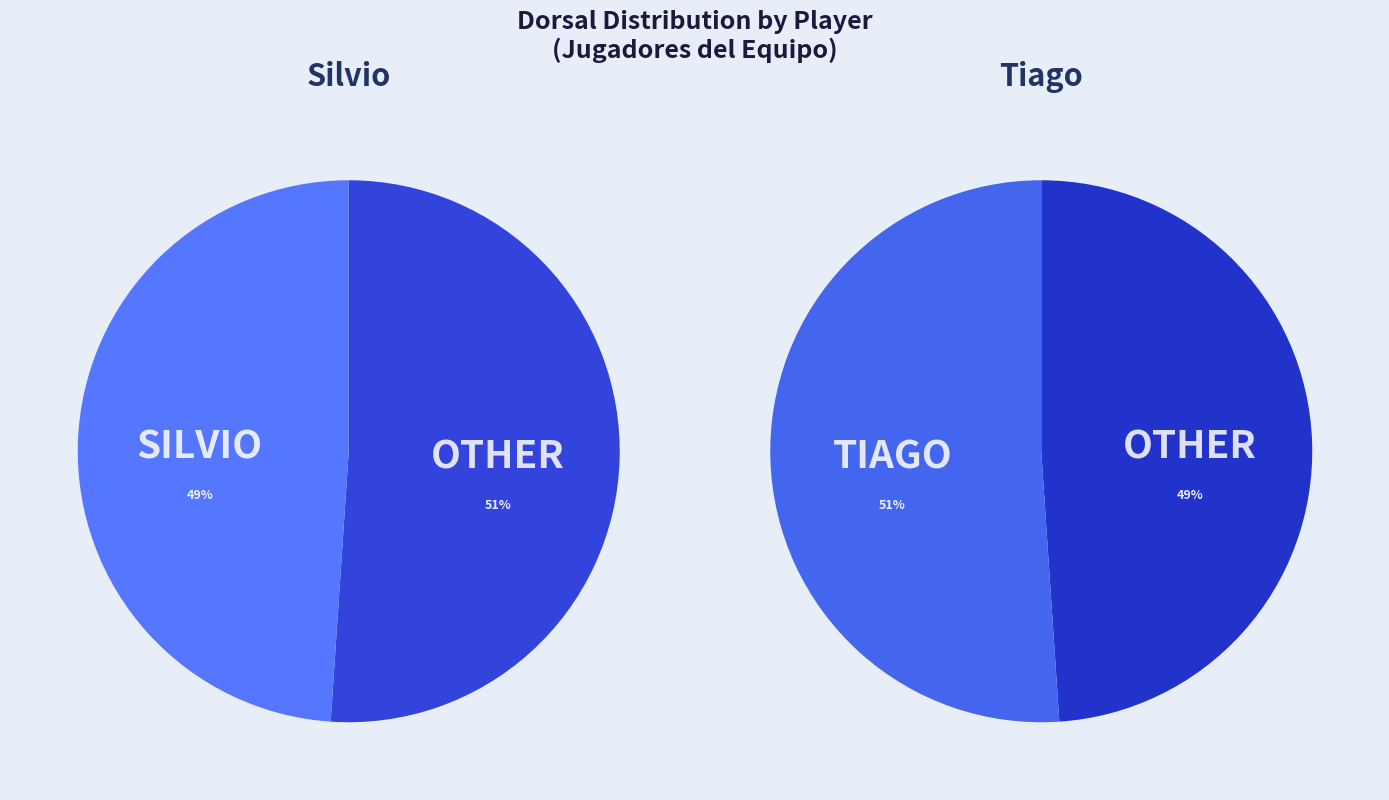

True or false: Tiago accounts for 51% of the total.

True